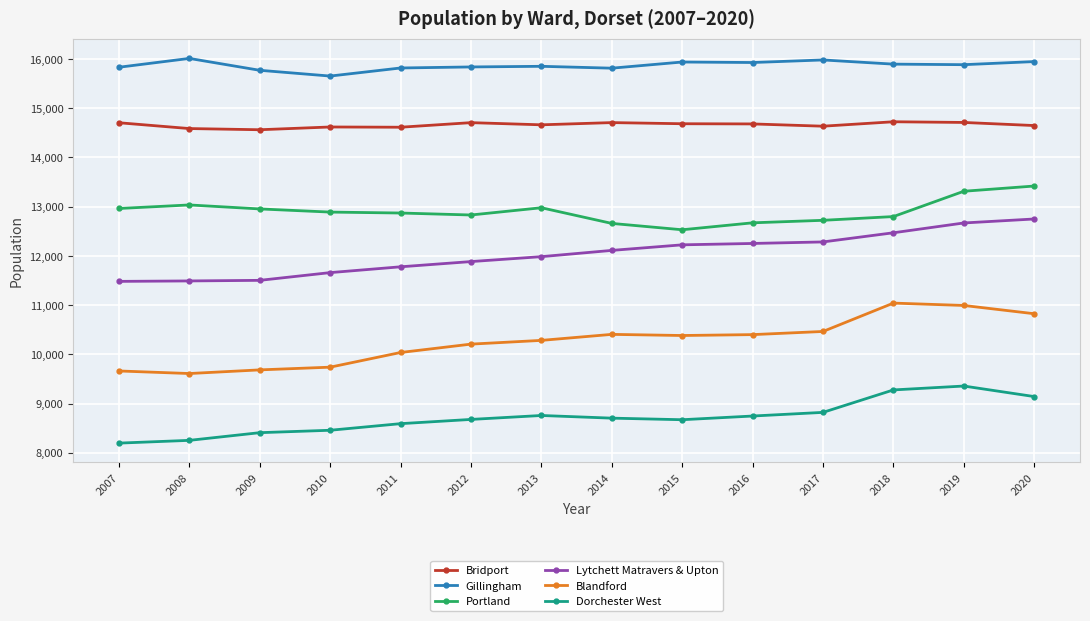

Which series has the largest total across all categories?

Gillingham